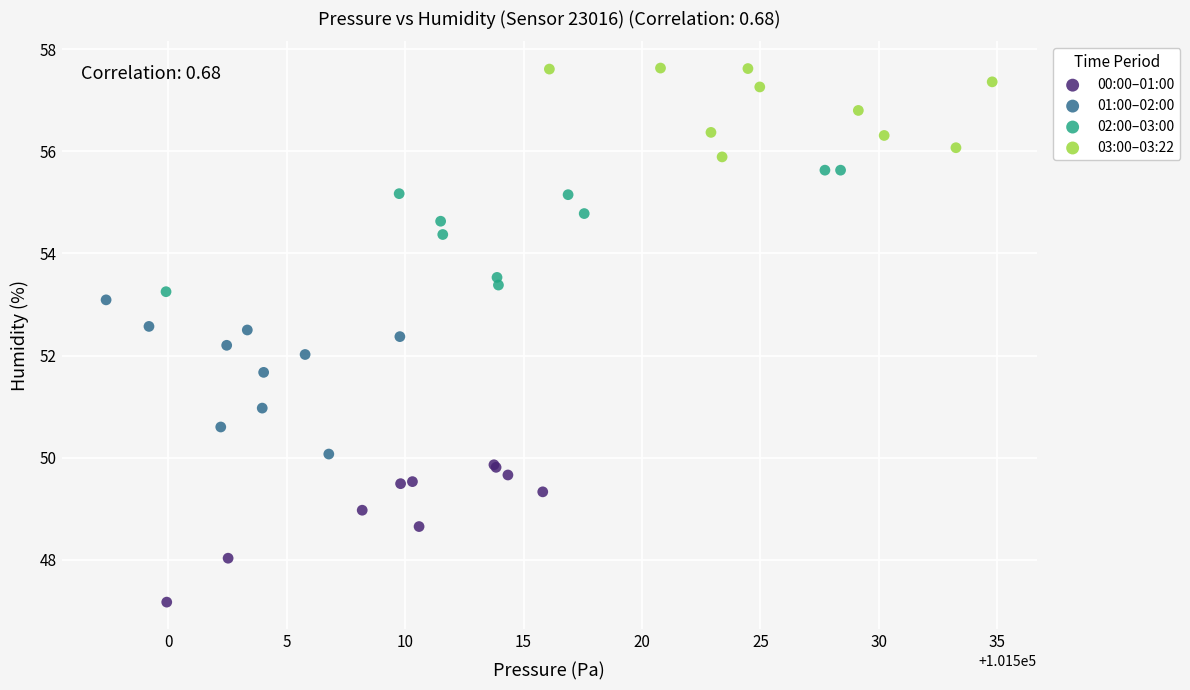

What are all the series names shown in the legend?

00:00–01:00, 01:00–02:00, 02:00–03:00, 03:00–03:22